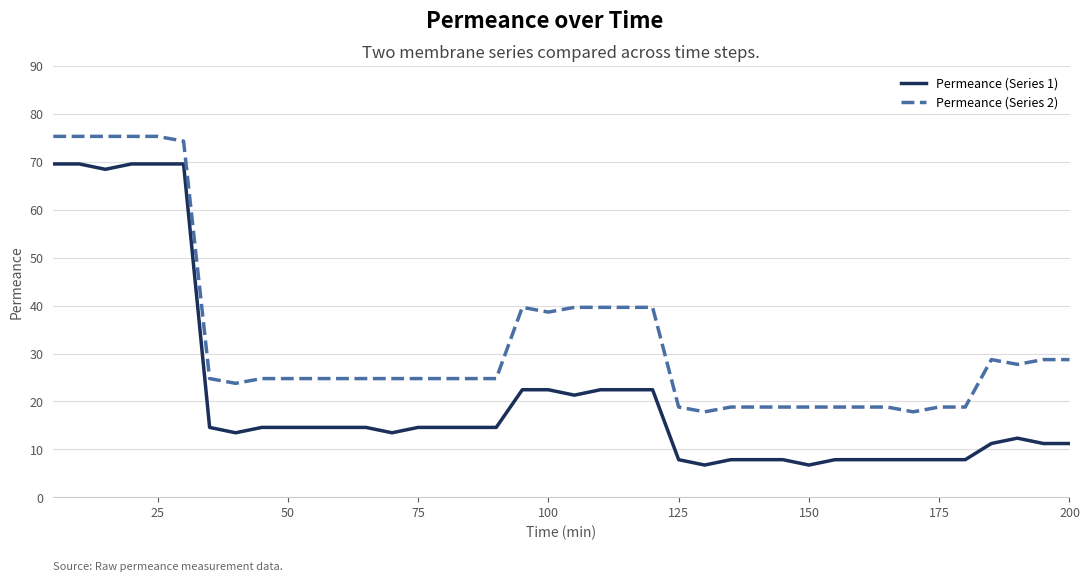

List the series in order of their overall mean, lowest first.

Permeance (Series 1), Permeance (Series 2)